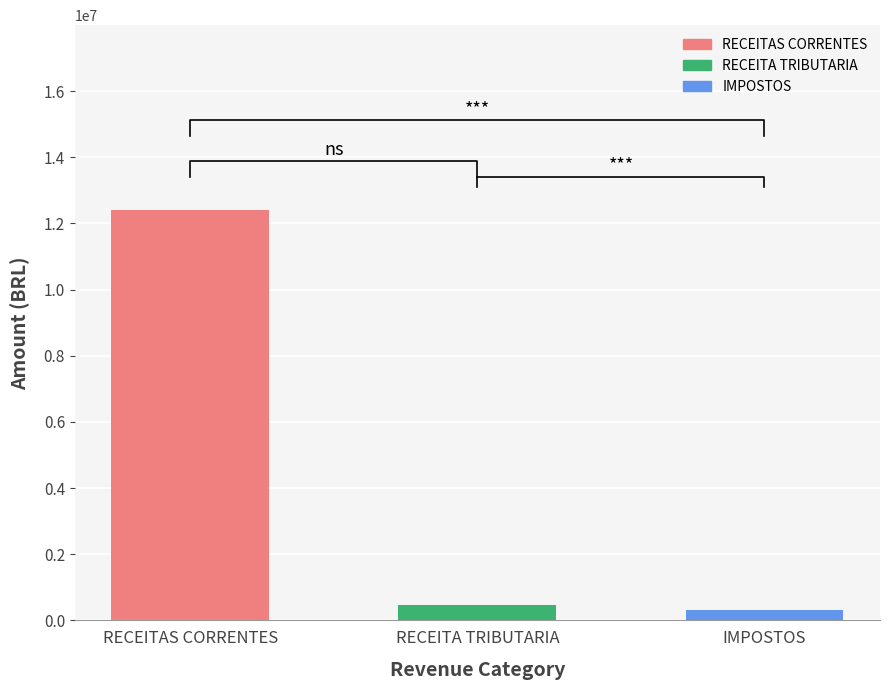

What is the label of the 1st bar from the right?

IMPOSTOS